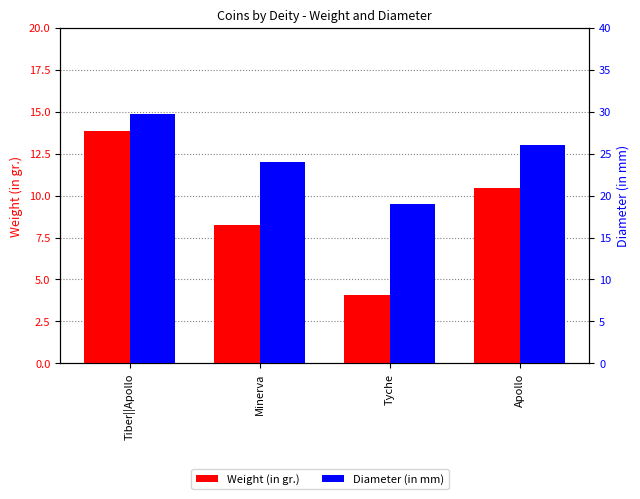

Reading left to right, list all the values displayed in this chart.

Weight (in gr.): Tiber||Apollo=13.8	Minerva=8.2	Tyche=4.1	Apollo=10.5
Diameter (in mm): Tiber||Apollo=29.8	Minerva=24.0	Tyche=19.0	Apollo=26.0